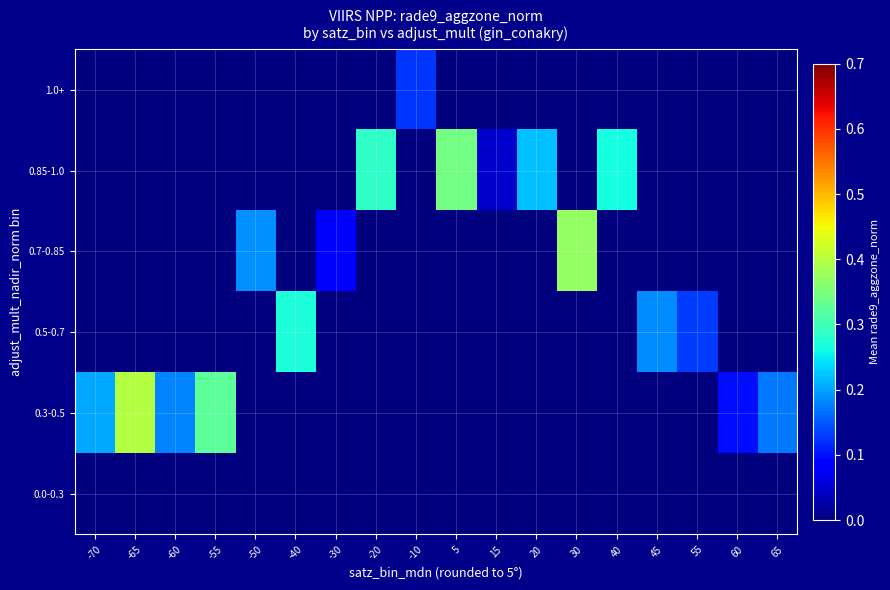

At how many categories does at least one series exceed 0?

18